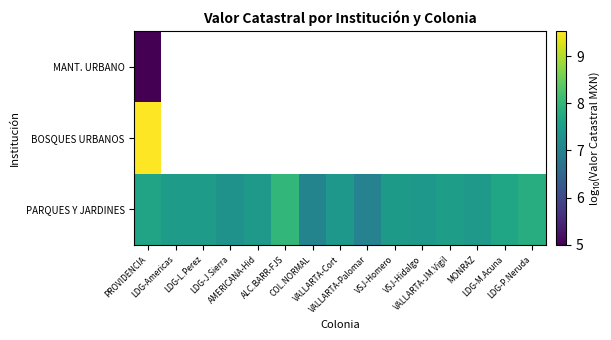

What is the sum of the PARQUES Y JARDINES values at VSJ-Homero and LDG-J.Sierra?

14.8